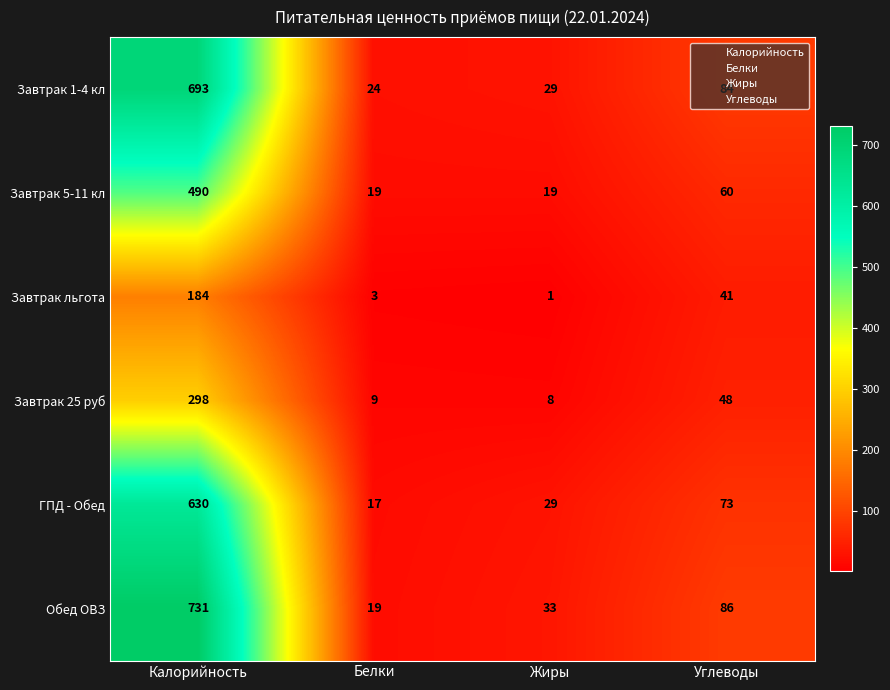

The value of Завтрак 5-11 кл at Калорийность is 490. True or false?

True